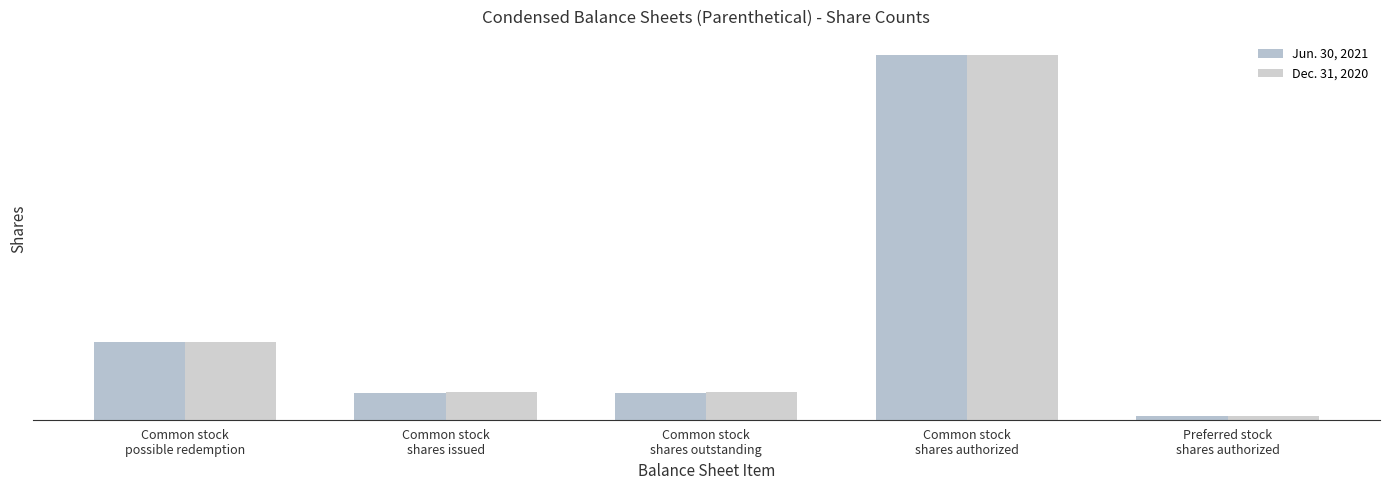

Reading right to left, transcribe all the data shown in this chart.

Jun. 30, 2021: 1000000	100000000	7437838	7437838	21312162
Dec. 31, 2020: 1000000	100000000	7473143	7473143	21276857